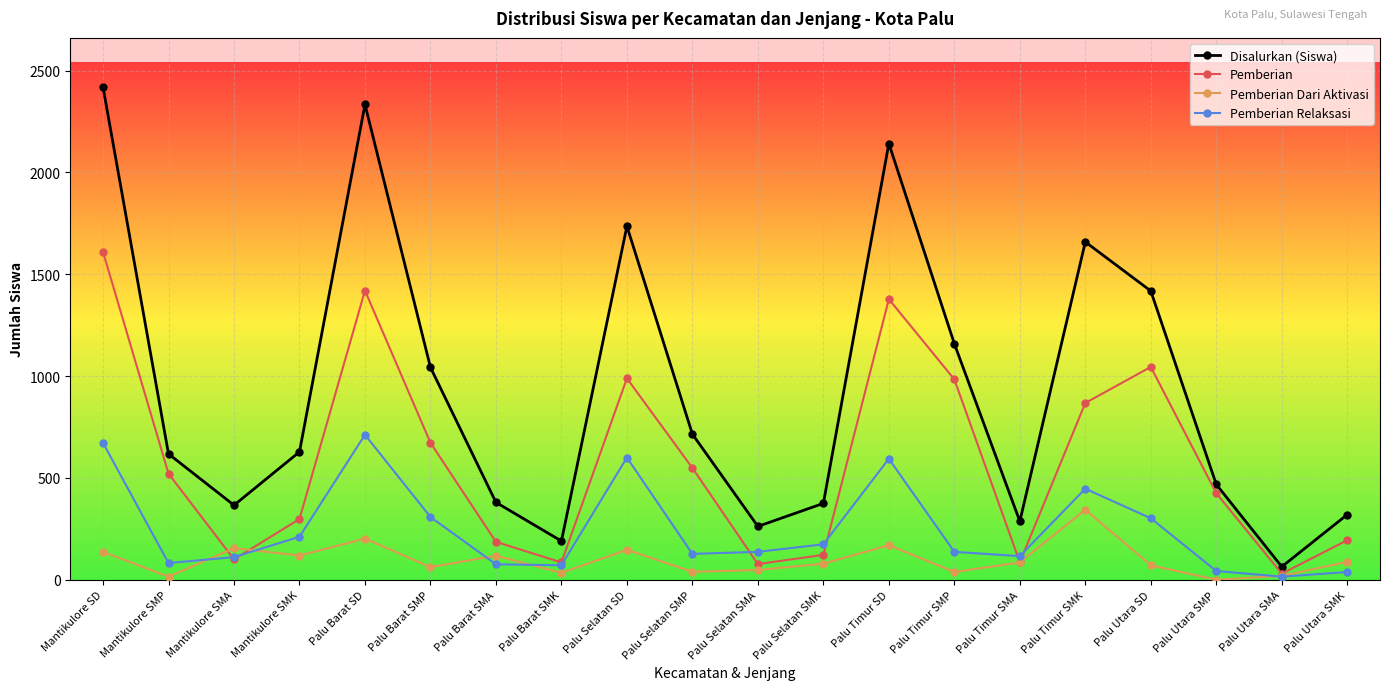

Which series changed the most between Palu Timur SMA and Palu Utara SMP?

Pemberian